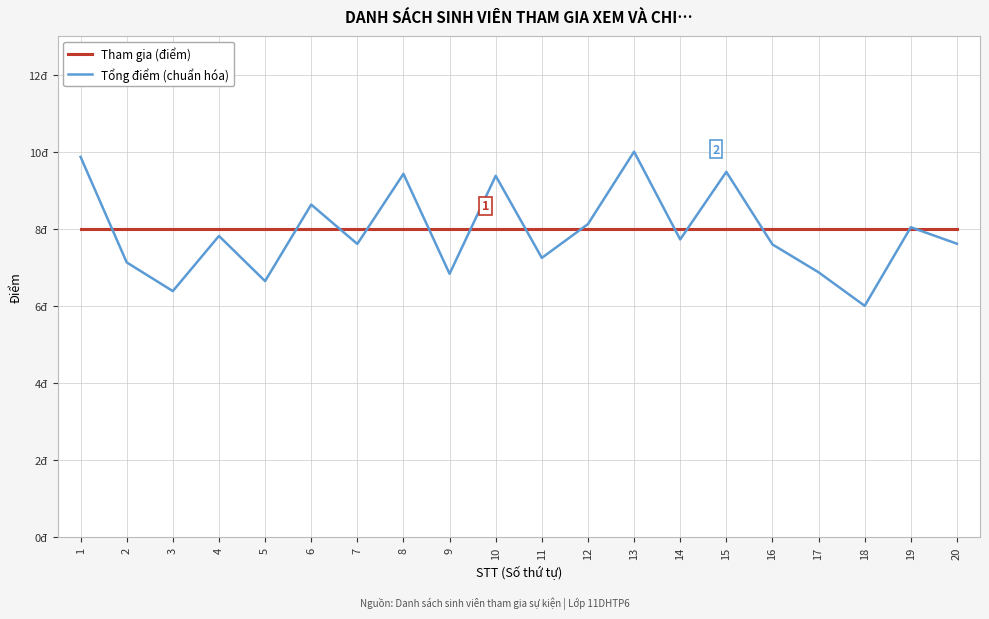

Which series has the largest total across all categories?

Tham gia (điểm)